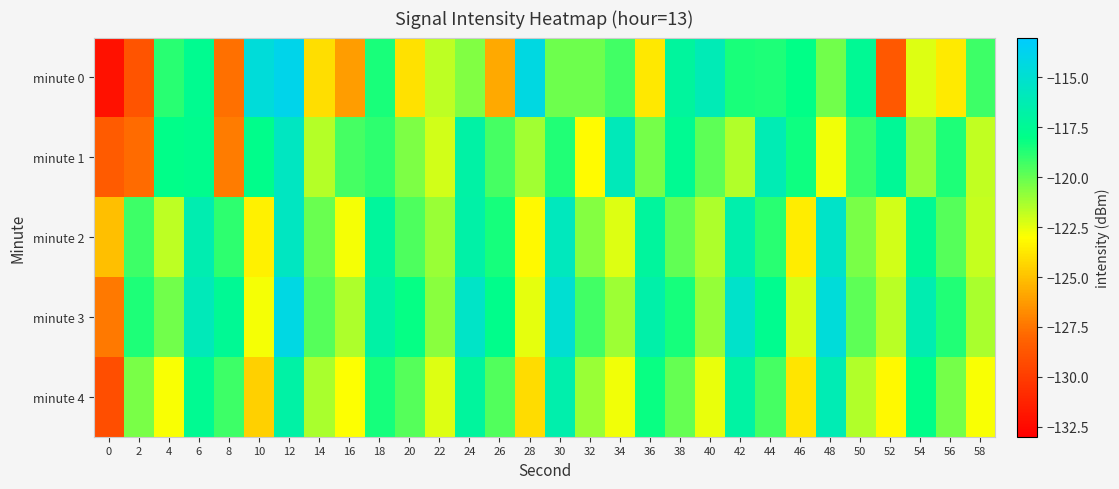

How many categories are shown in the chart?

30